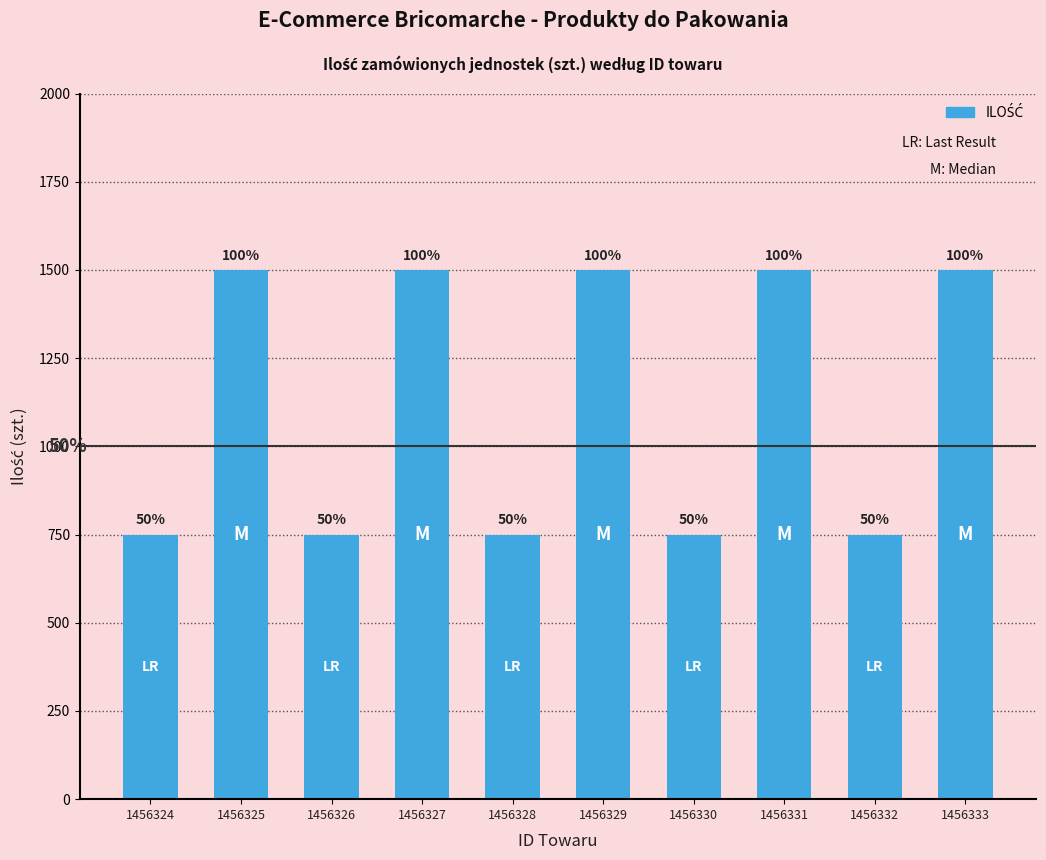

Does the chart contain any negative values?

No